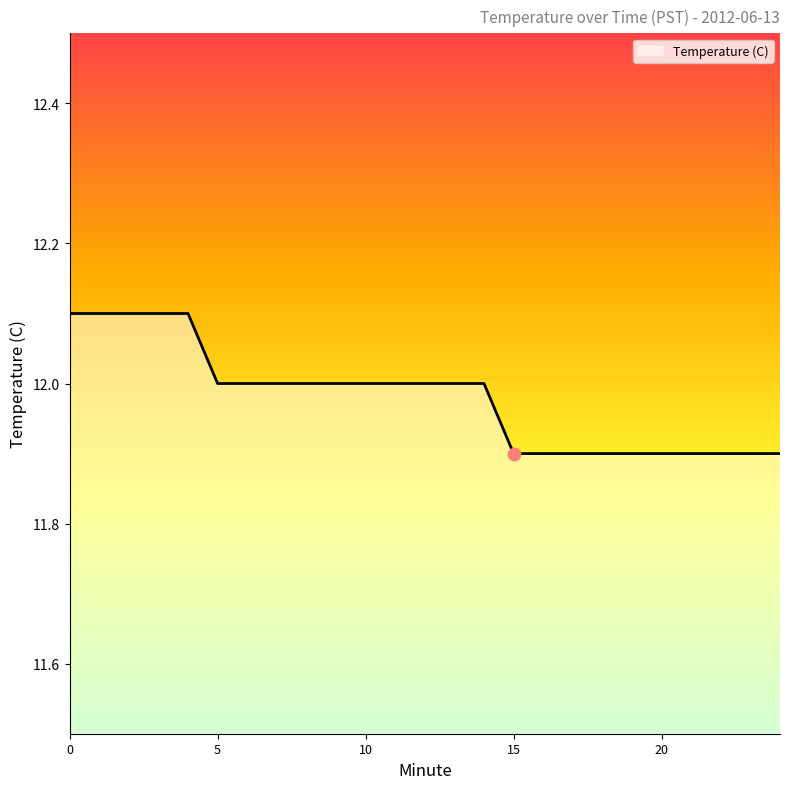

What is the minimum value shown in the chart?

11.9